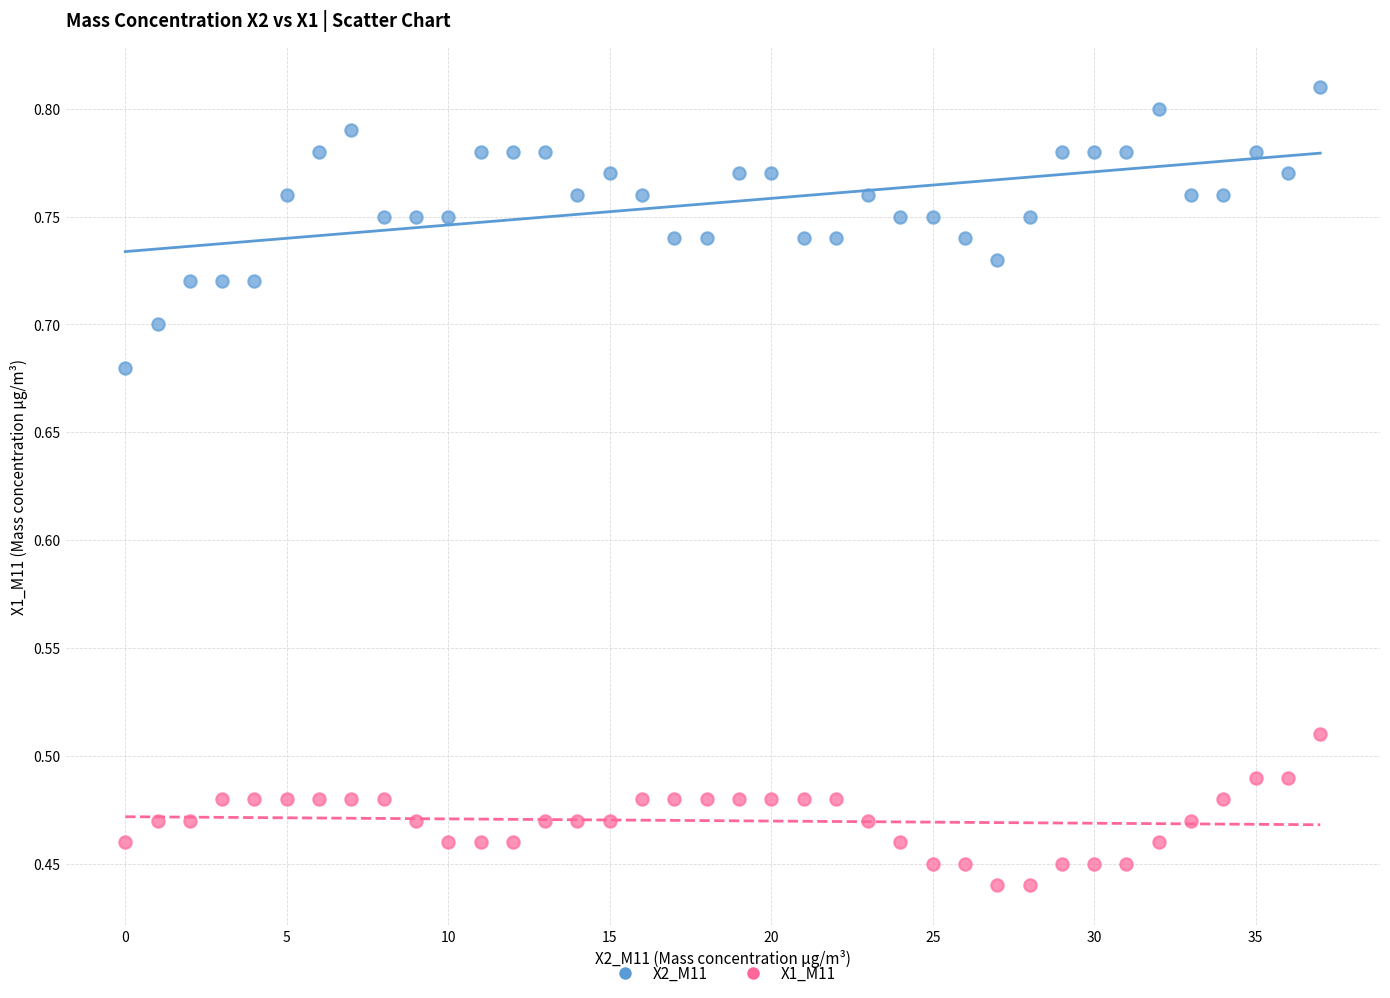

What are all the series names shown in the legend?

X2_M11, X1_M11